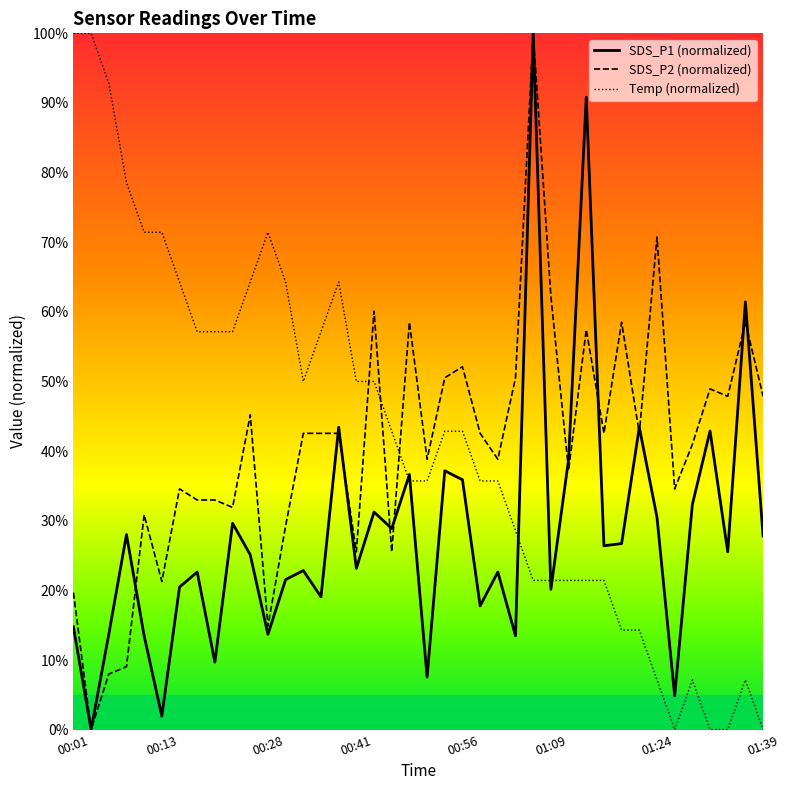

Does the chart display data point markers on the line(s)?

No